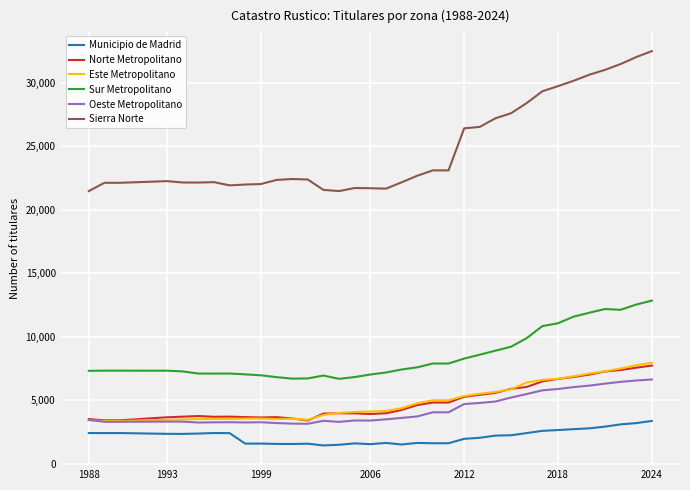

Does the chart display data point markers on the line(s)?

No